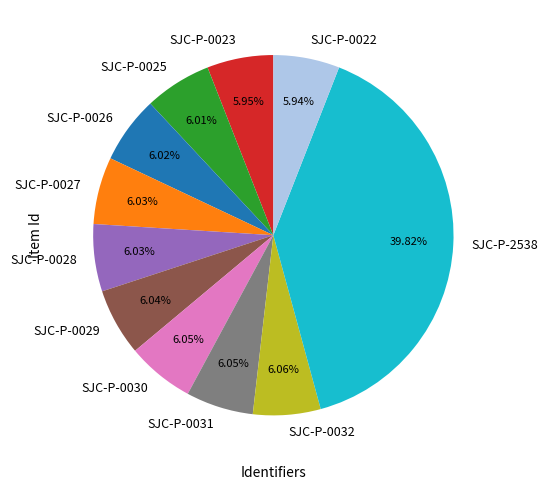

What percentage is NOT represented by SJC-P-0029?

94.0%